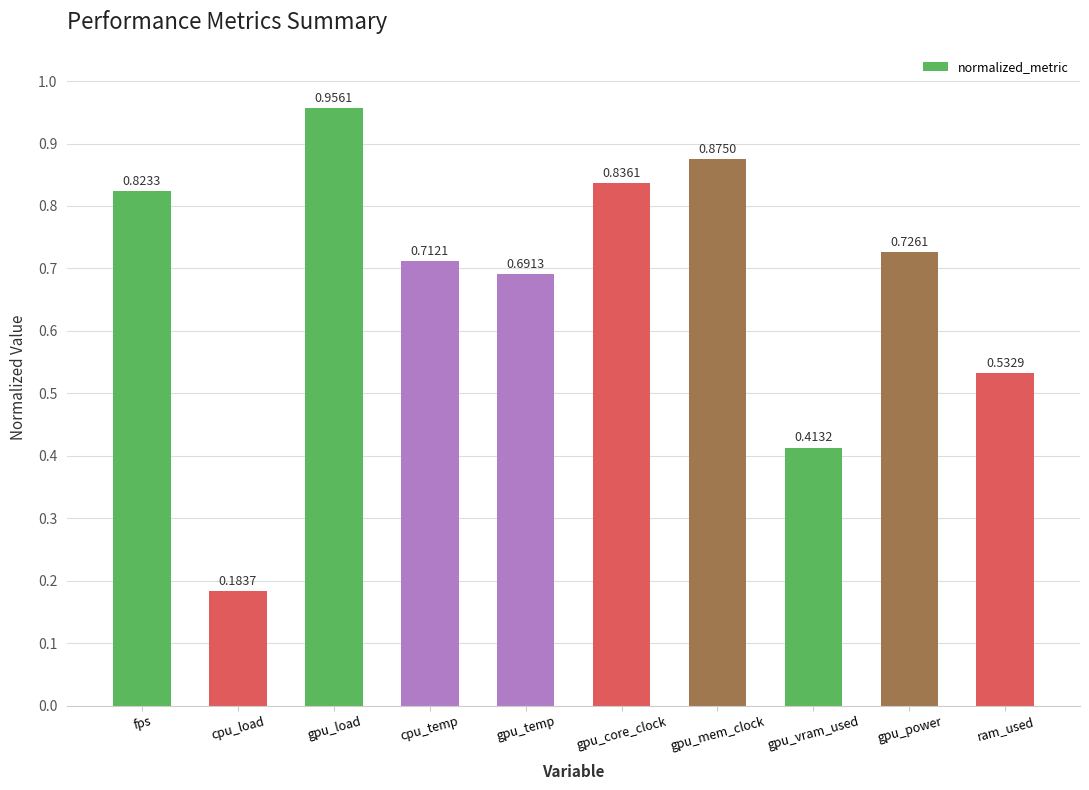

Rank the categories by value from highest to lowest.

gpu_load, gpu_mem_clock, gpu_core_clock, fps, gpu_power, cpu_temp, gpu_temp, ram_used, gpu_vram_used, cpu_load